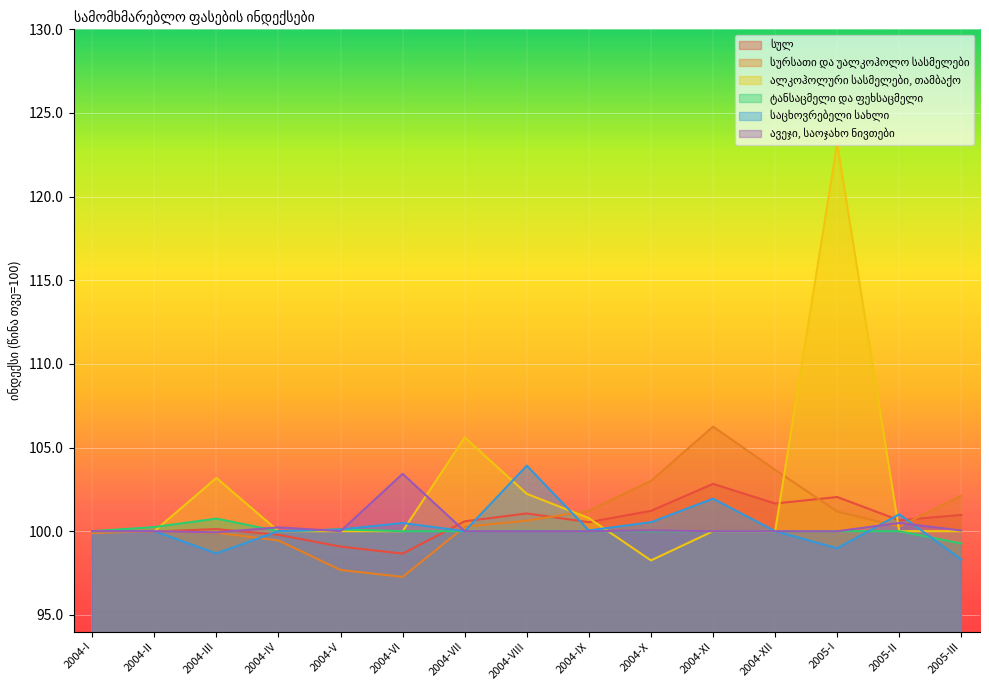

Reading right to left, what are all the values shown in this chart?

სულ: 101.0	100.7	102.0	101.7	102.8	101.2	100.5	101.1	100.6	98.7	99.1	99.8	100.1	100.0	100.0
სურსათი და უალკოჰოლო სასმელები: 102.1	100.3	101.2	103.7	106.3	103.0	101.2	100.6	100.3	97.3	97.7	99.4	99.9	100.0	99.9
ალკოჰოლური სასმელები, თამბაქო: 100.0	100.0	123.2	100.0	100.0	98.3	100.8	102.2	105.6	100.0	100.0	100.0	103.2	100.0	100.0
ტანსაცმელი და ფეხსაცმელი: 99.3	100.0	100.0	100.0	100.0	100.0	100.0	100.0	100.0	100.0	100.1	100.0	100.8	100.2	100.0
საცხოვრებელი სახლი: 98.3	101.0	99.0	100.0	101.9	100.5	100.0	103.9	100.0	100.5	100.1	100.0	98.7	100.0	100.0
ავეჯი, საოჯახო ნივთები: 100.0	100.5	100.0	100.0	100.0	100.0	100.0	100.0	100.0	103.4	100.0	100.2	99.9	100.0	100.0